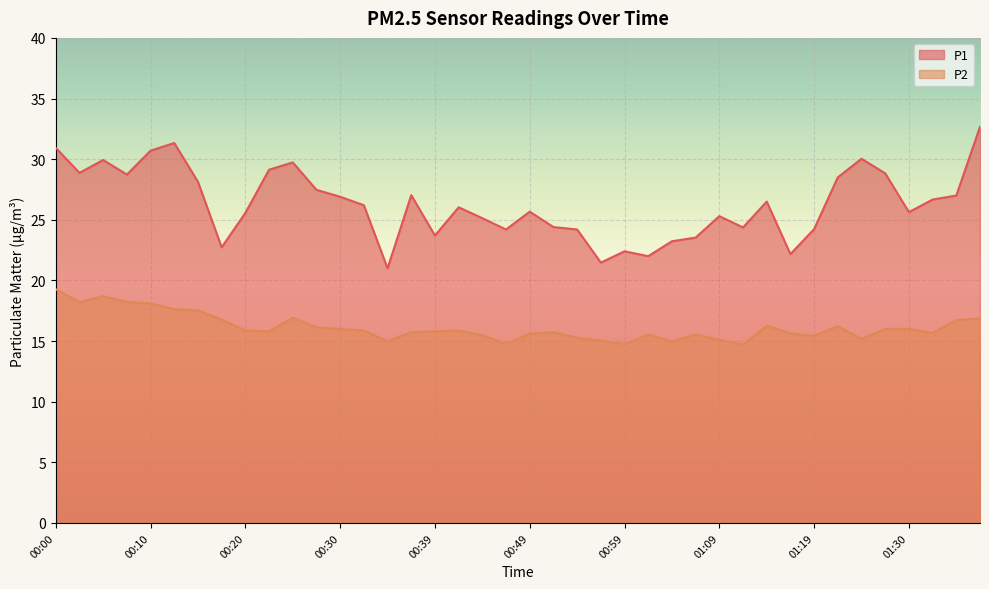

What is the difference between the maximum and minimum values in the P1 series?

11.7